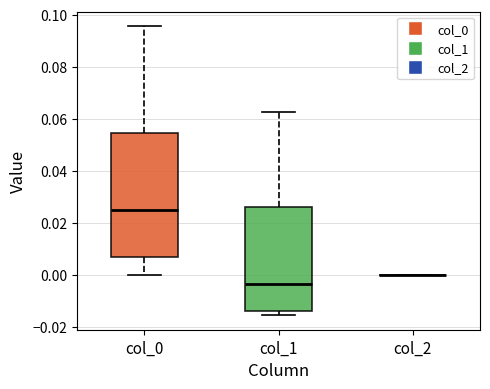

Reading left to right, read every box against the y-axis: the position of its median line, the range the box covers, and the ends of its whiskers. The values are not printed on the chart, so give them approximately, as read against the axis.

col_0: median 0.026, box 0.006 to 0.054, whiskers 0.000 to 0.096
col_1: median -0.004, box -0.014 to 0.026, whiskers -0.016 to 0.062
col_2: box collapsed to a line at 0.000, whiskers 0.000 to 0.000